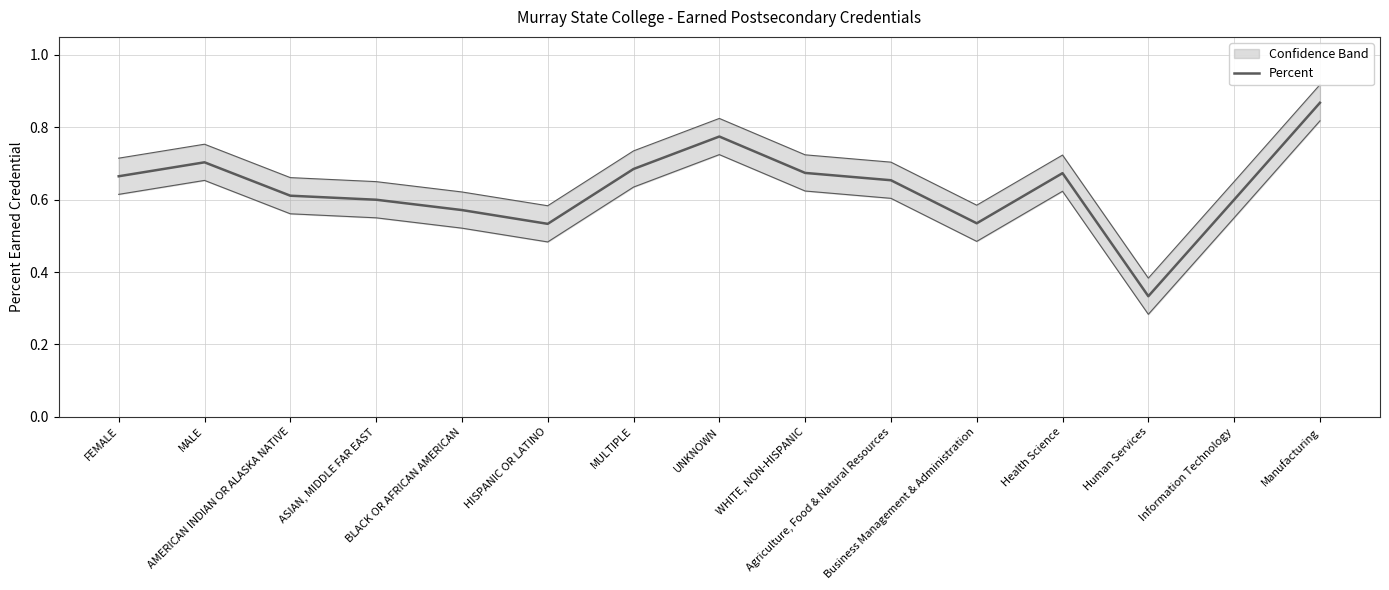

True or false: there are more than 1 points higher than both neighbors.

True